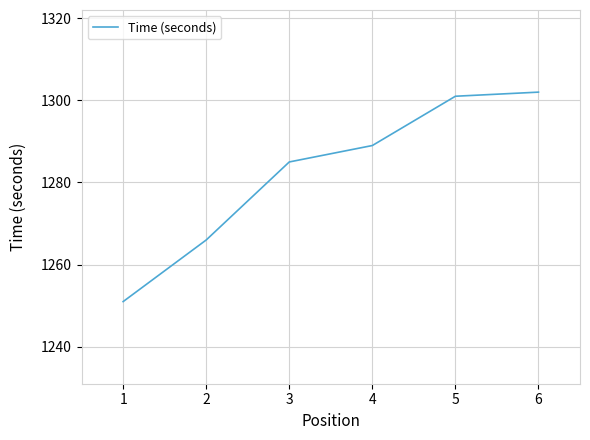

Reading left to right, list all the values displayed in this chart.

1251	1266	1285	1289	1301	1302